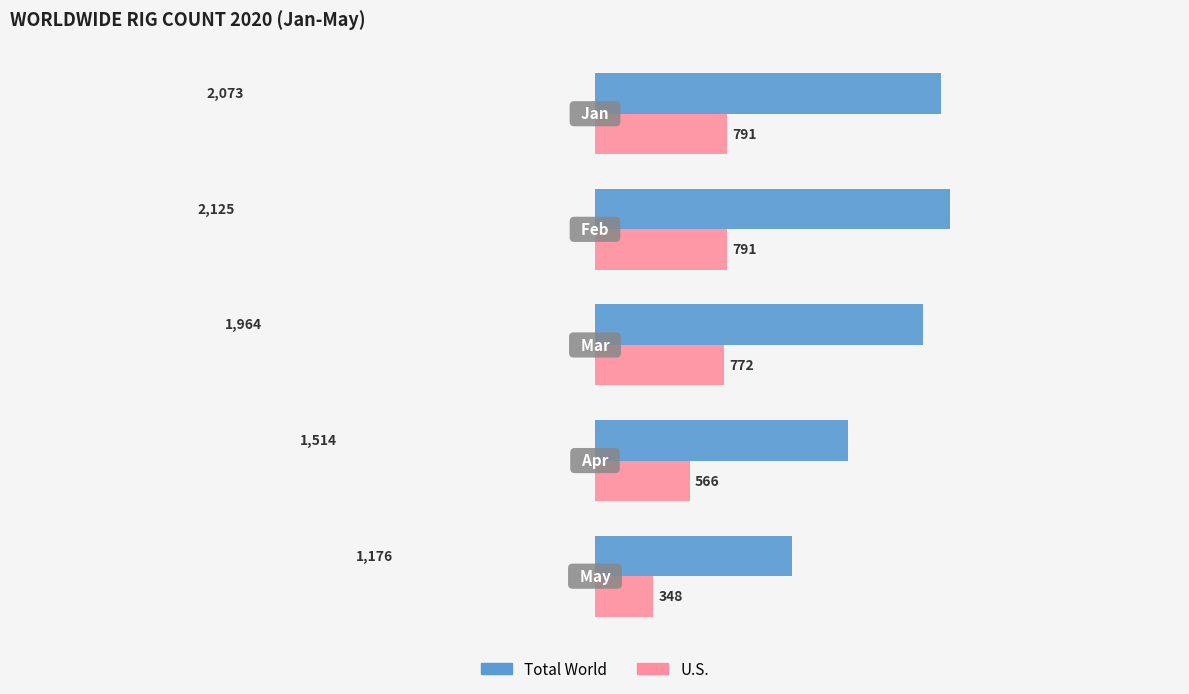

Which series has the largest range (max minus min)?

Total World